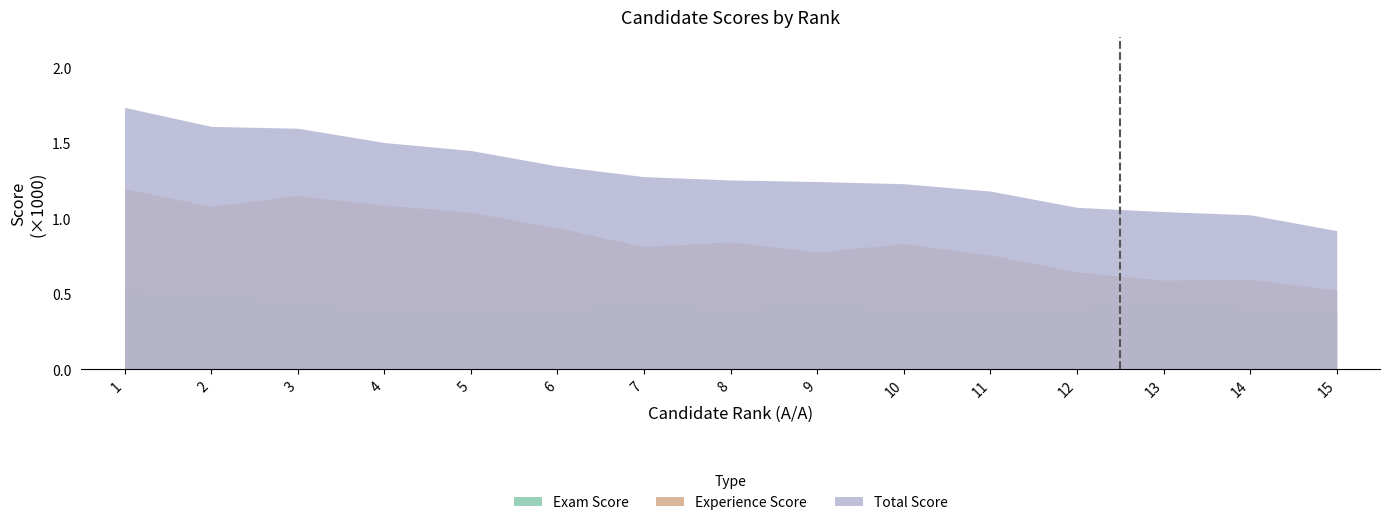

True or false: Experience Score and Exam Score intersect in this chart.

False